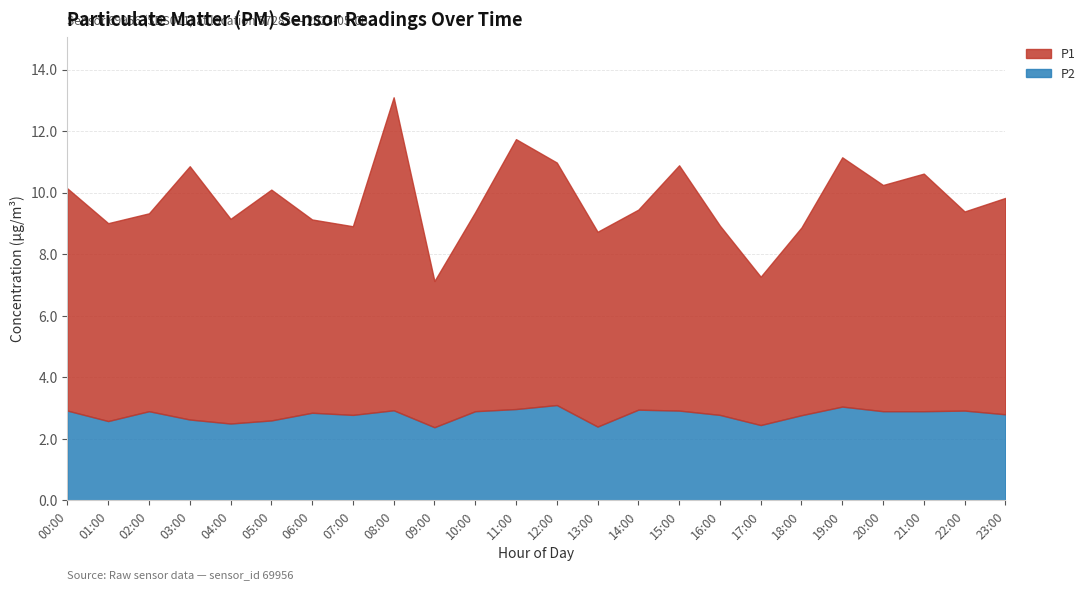

What are all the series names shown in the legend?

P1, P2